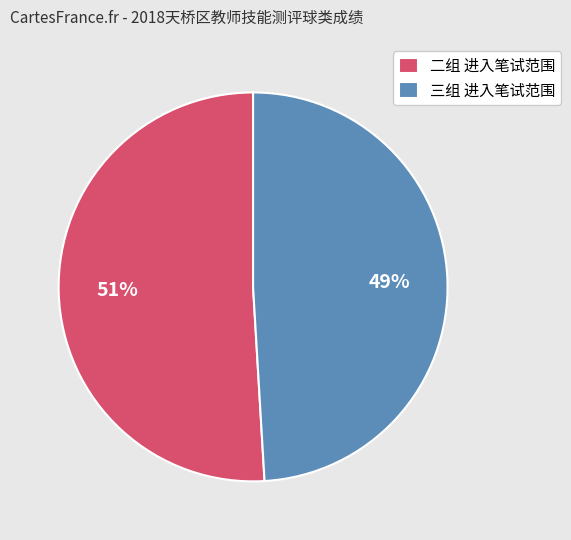

To the nearest percent, what is the average slice percentage?

50%